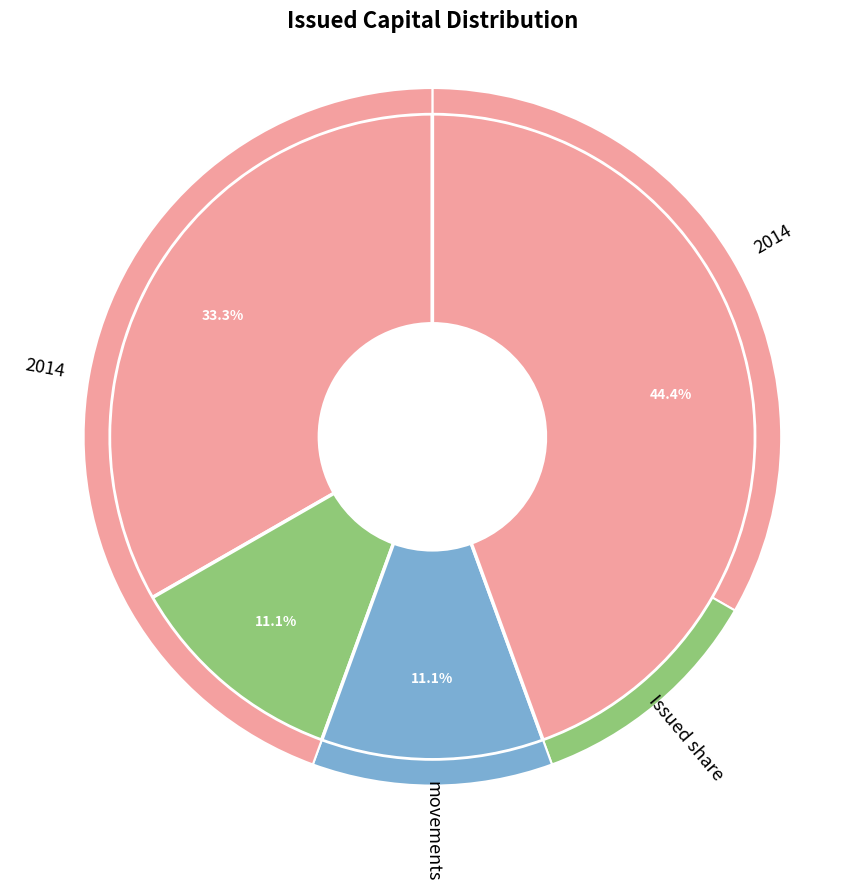

To the nearest percent, what is the combined percentage of Balance at 1 January 2014 and Balance at 31 December 2014?

78%